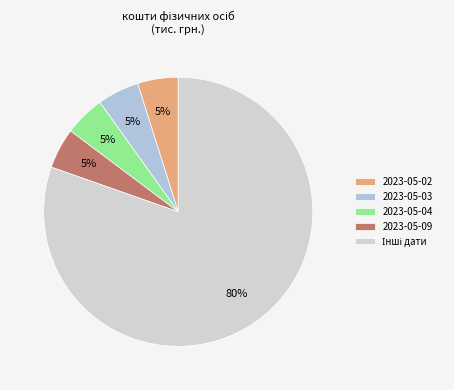

How many segments does this pie chart have?

5